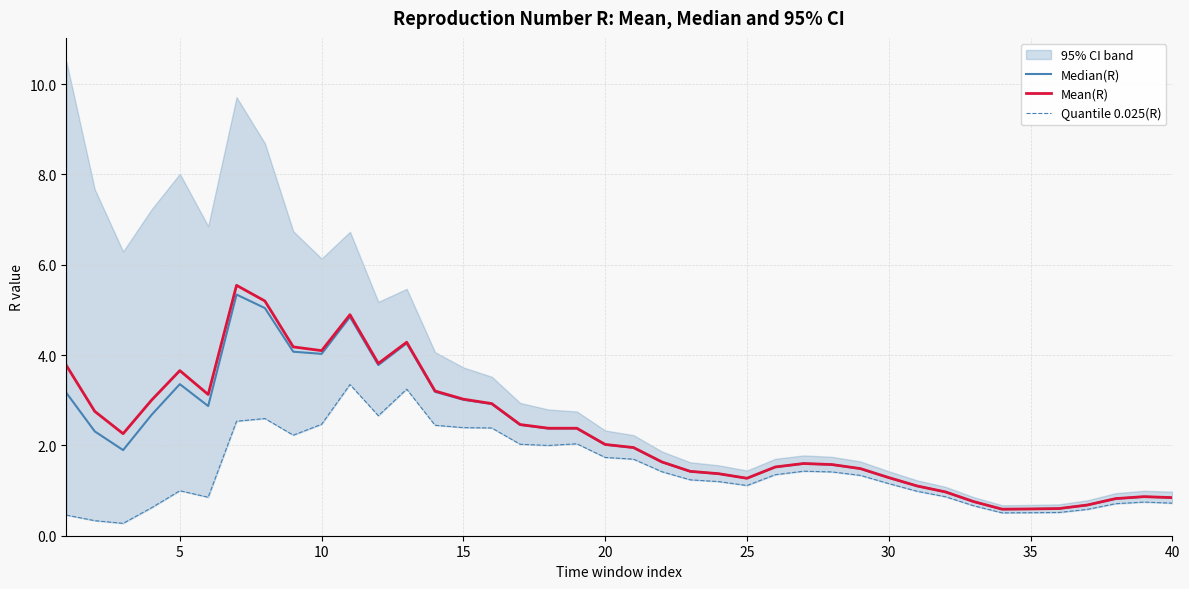

Is this an area chart (filled region under the line)?

No